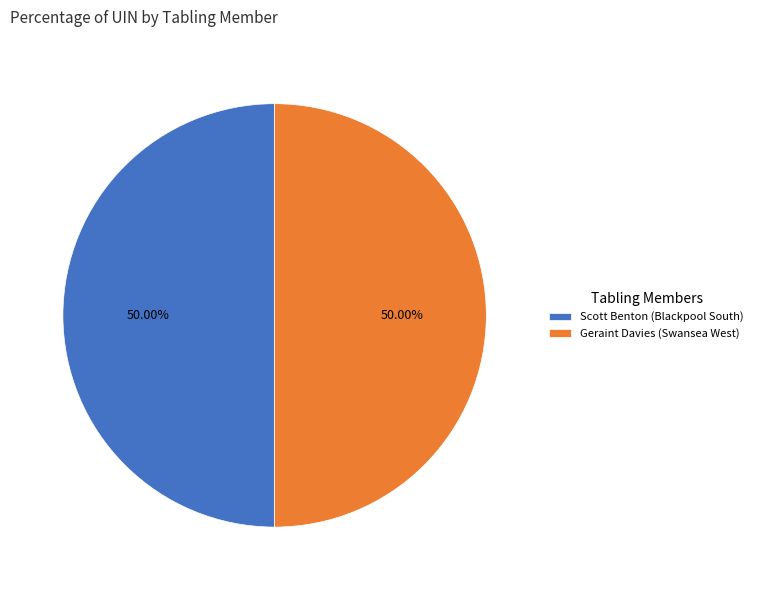

Combined, do Scott Benton (Blackpool South) and Geraint Davies (Swansea West) account for over 50%?

Yes